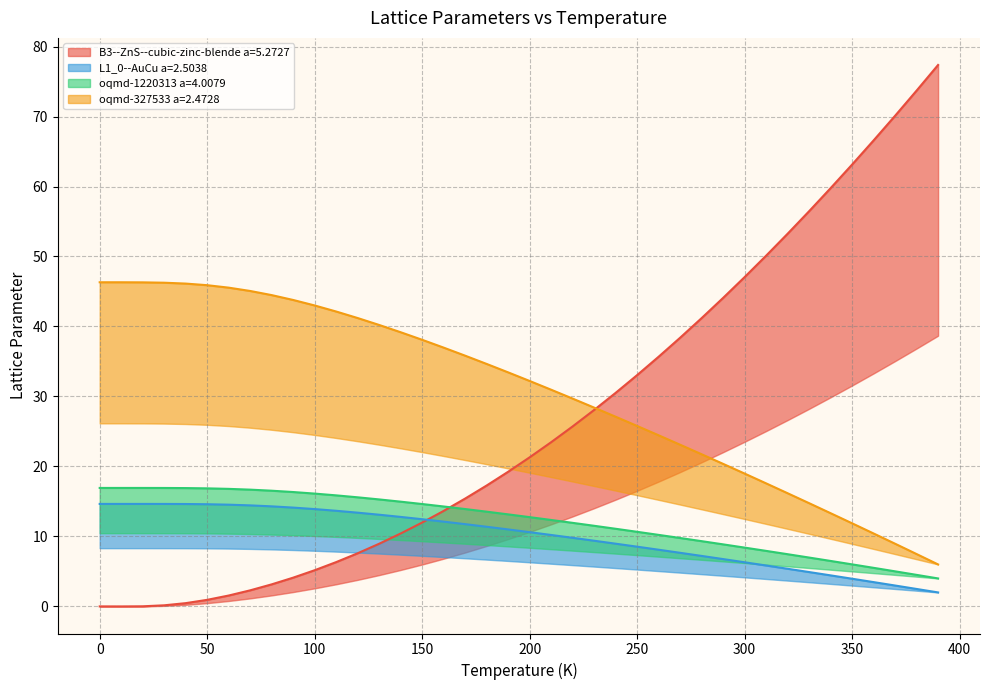

At which category is the sum across all series the highest?

390.0